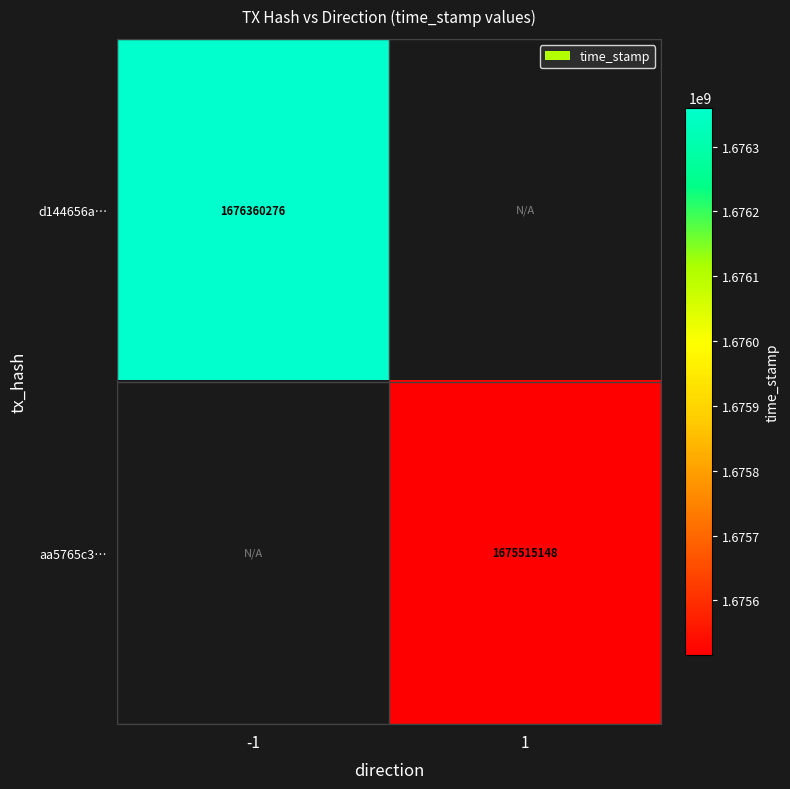

True or false: d144656a… has a value of 2845396903 at -1.

False